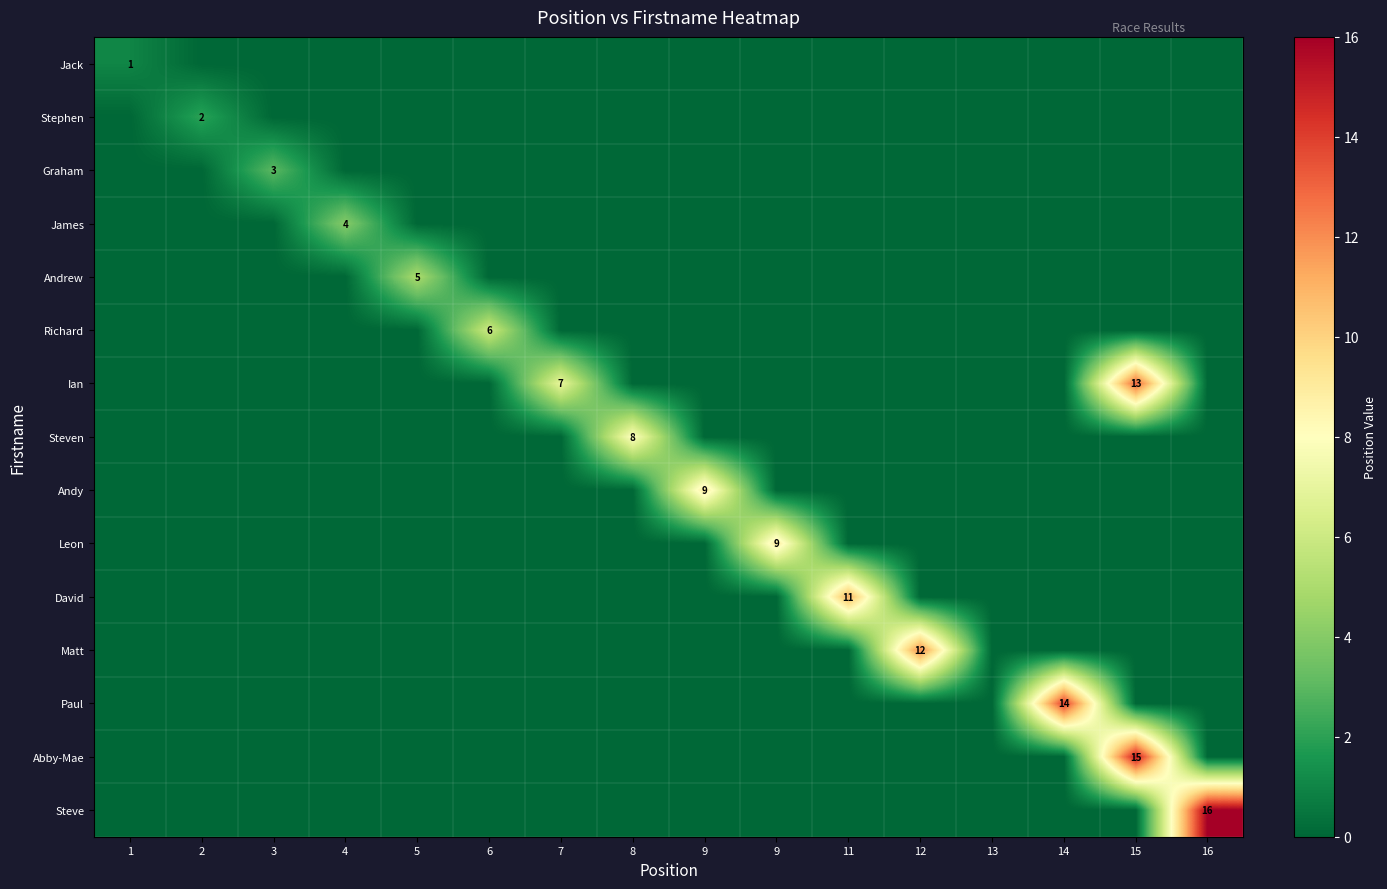

Is it true that Richard equals 3 at 16?

False